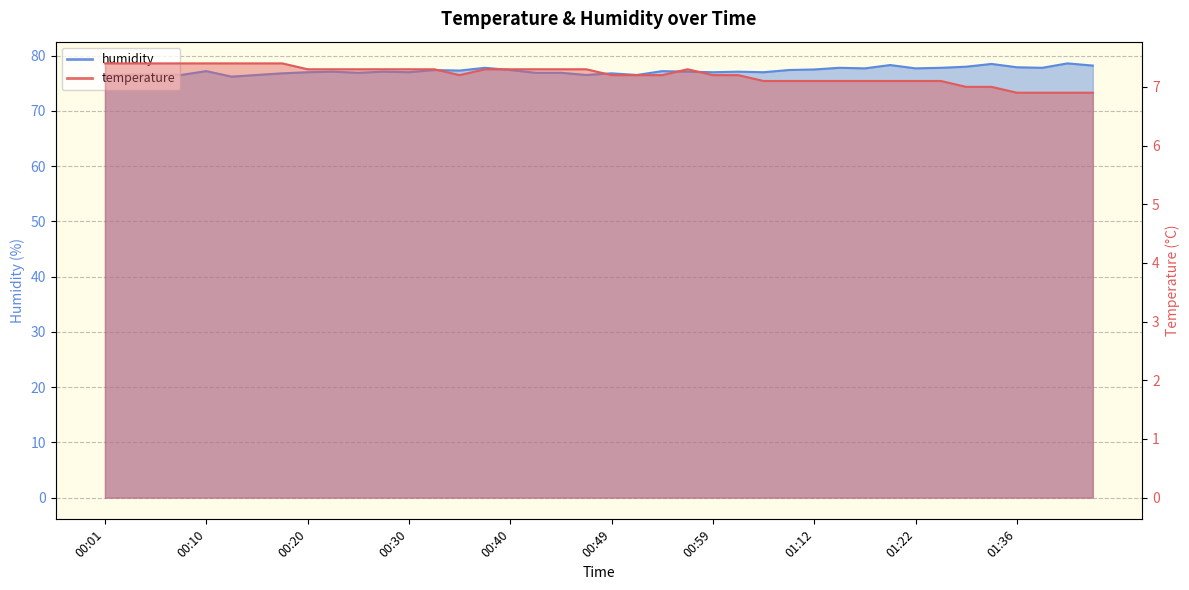

What is the total value across all series at 01:33?

85.5